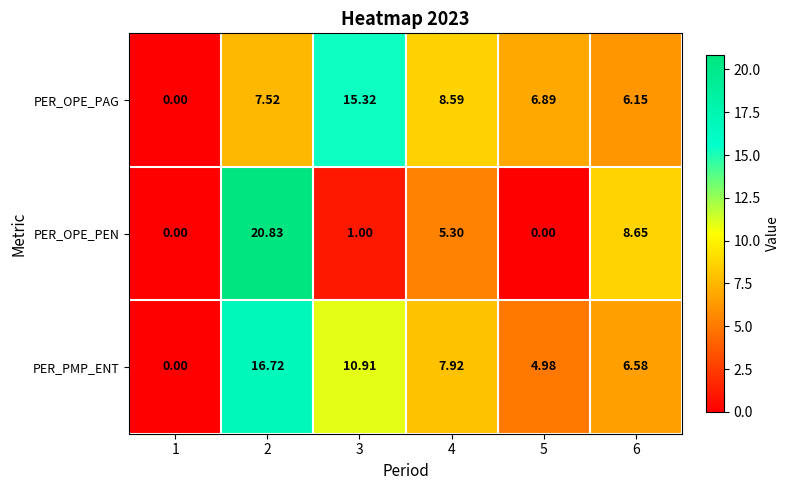

How many categories are shown in the chart?

6